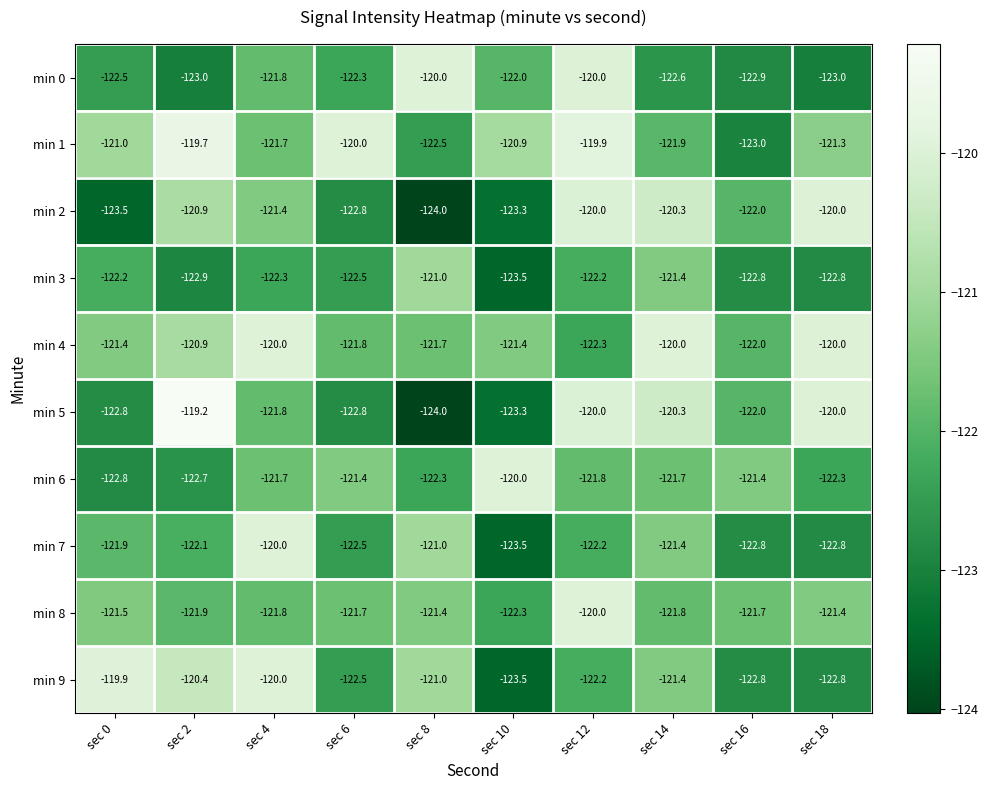

Is the value of min 4 at sec 4 greater than the value of min 6 at sec 12?

Yes